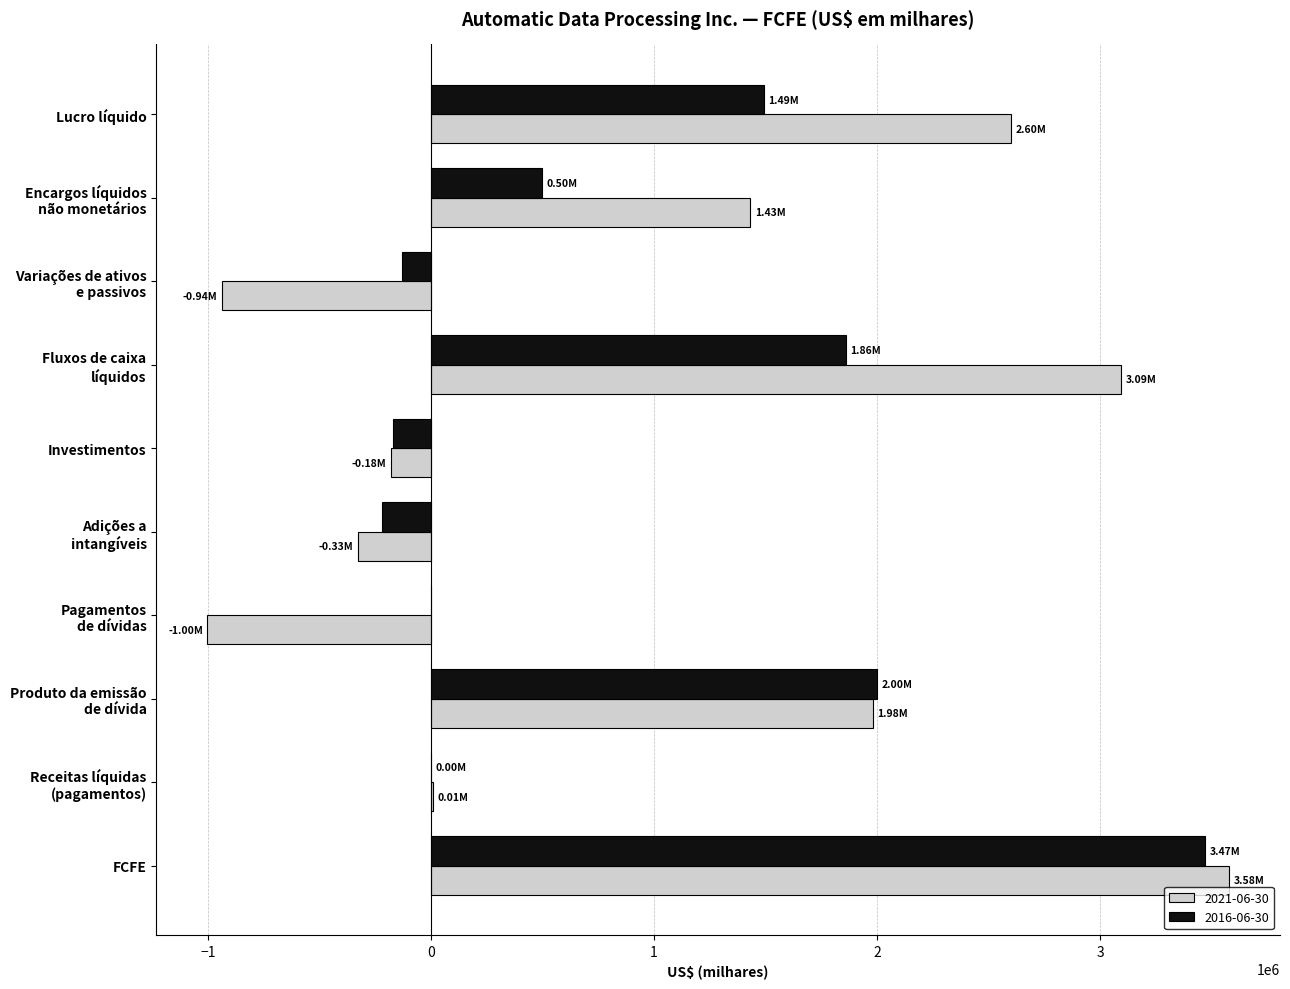

At which category is the sum across all series the highest?

FCFE